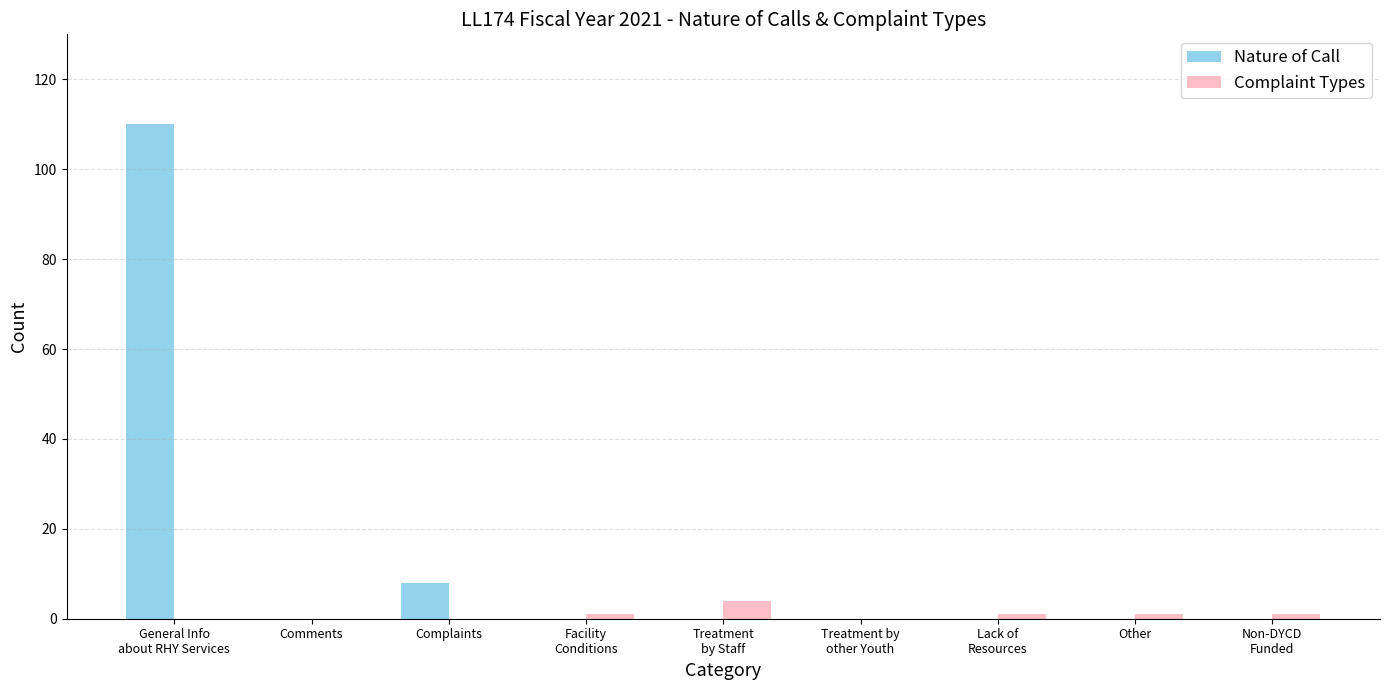

Count the number of data series in this chart.

2